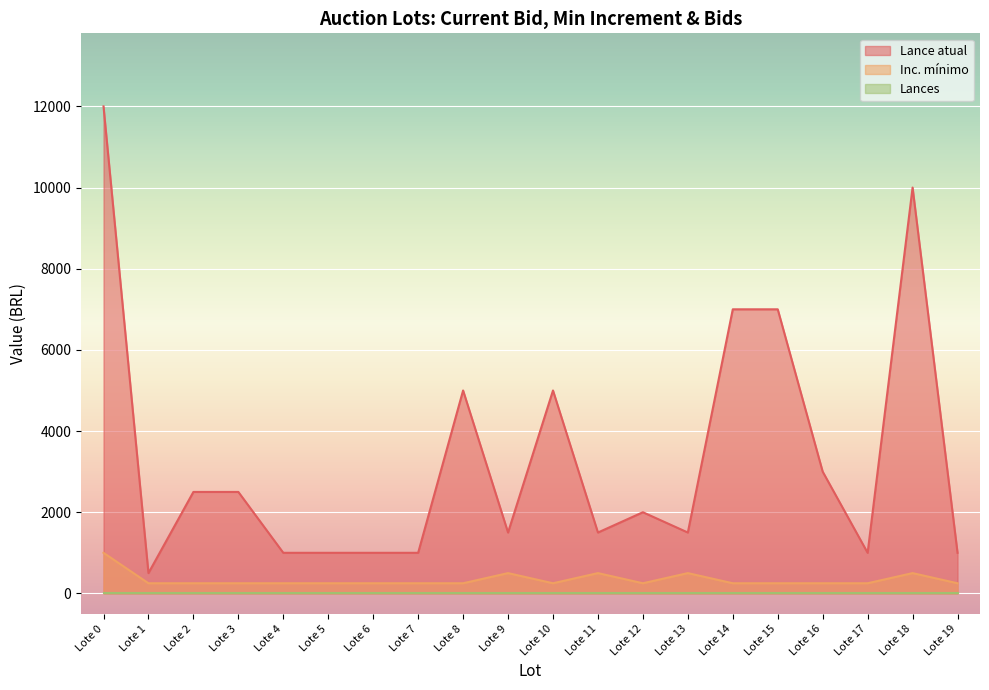

Reading right to left, transcribe all the data shown in this chart.

Lance atual: 1000	10000	1000	3000	7000	7000	1500	2000	1500	5000	1500	5000	1000	1000	1000	1000	2500	2500	500	12000
Inc. mínimo: 250	500	250	250	250	250	500	250	500	250	500	250	250	250	250	250	250	250	250	1000